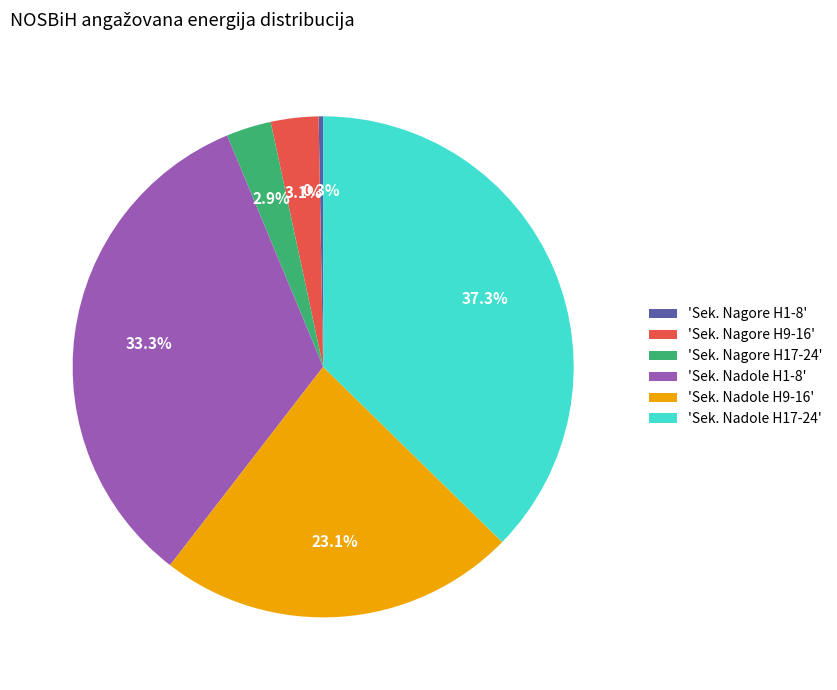

Which slice is the largest?

'Sek. Nadole H17-24'